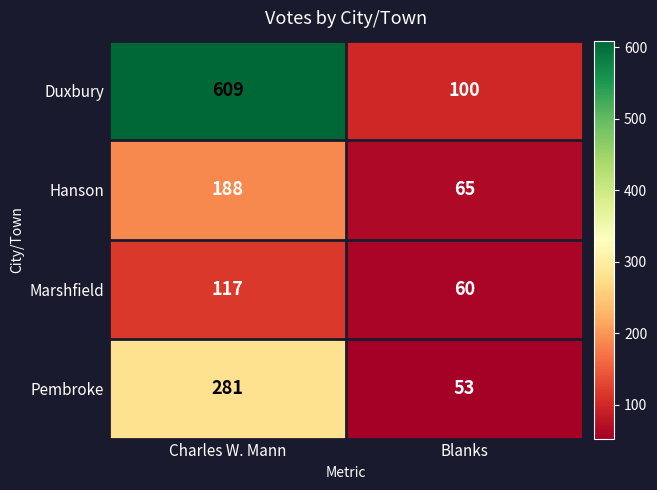

Which series has the widest spread of values?

Duxbury